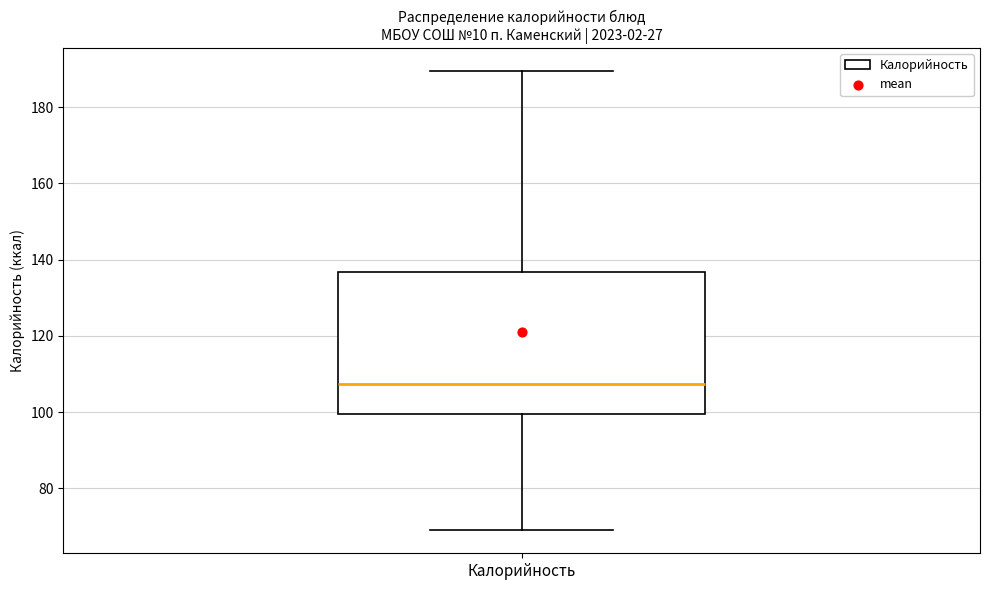

Where does the upper whisker of the box for Калорийность end on the y-axis? The values are not printed on the chart, so give them approximately, as read against the axis.

190